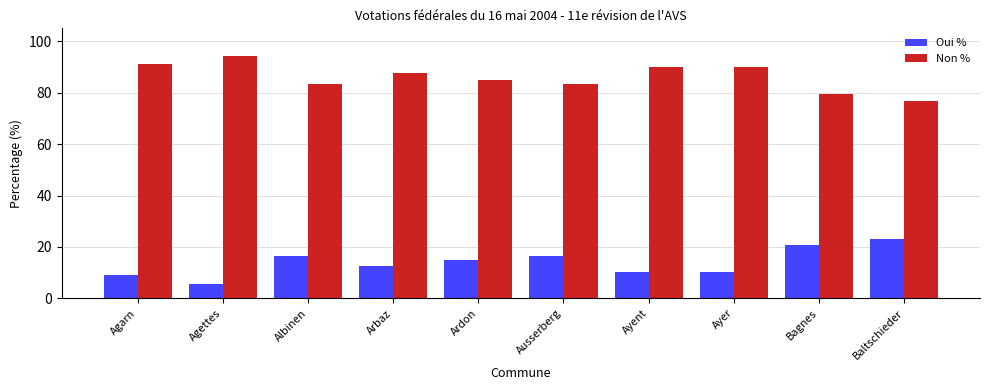

Is it true that Oui % equals 16.6 at Ausserberg?

True